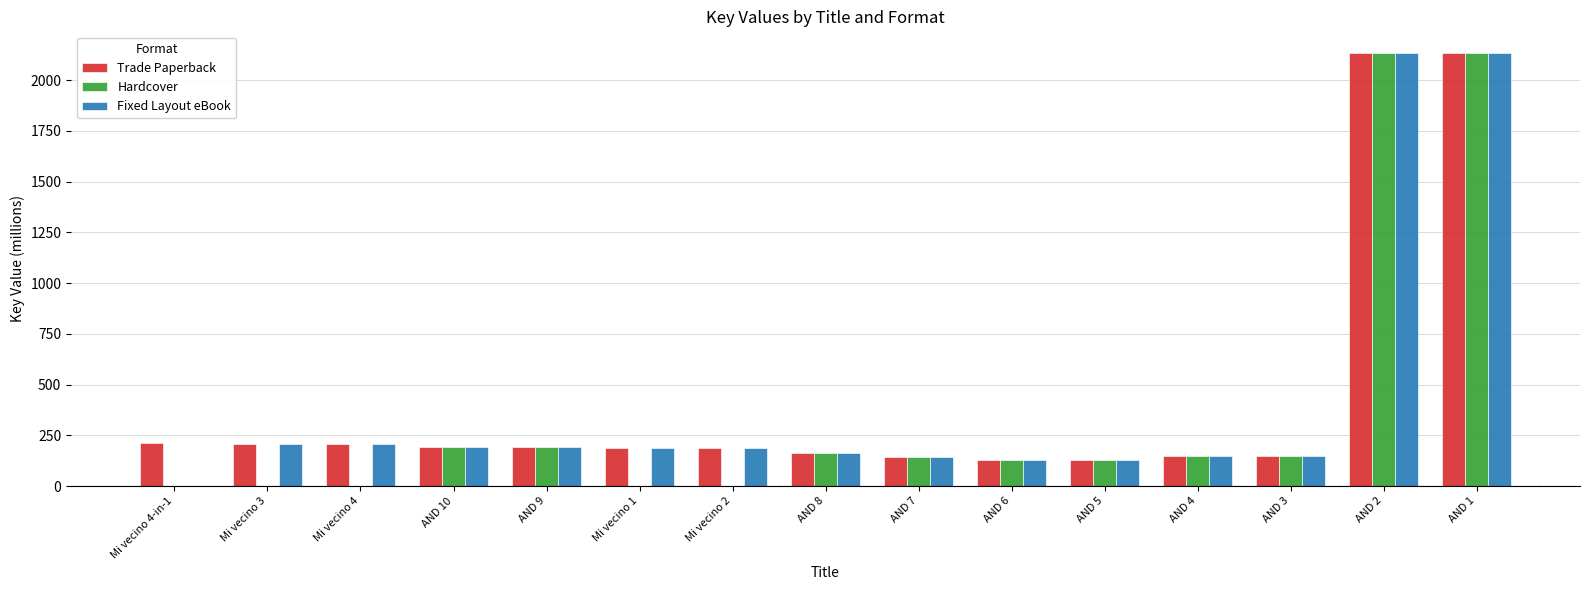

What is the highest value of the Trade Paperback series?

2134.0